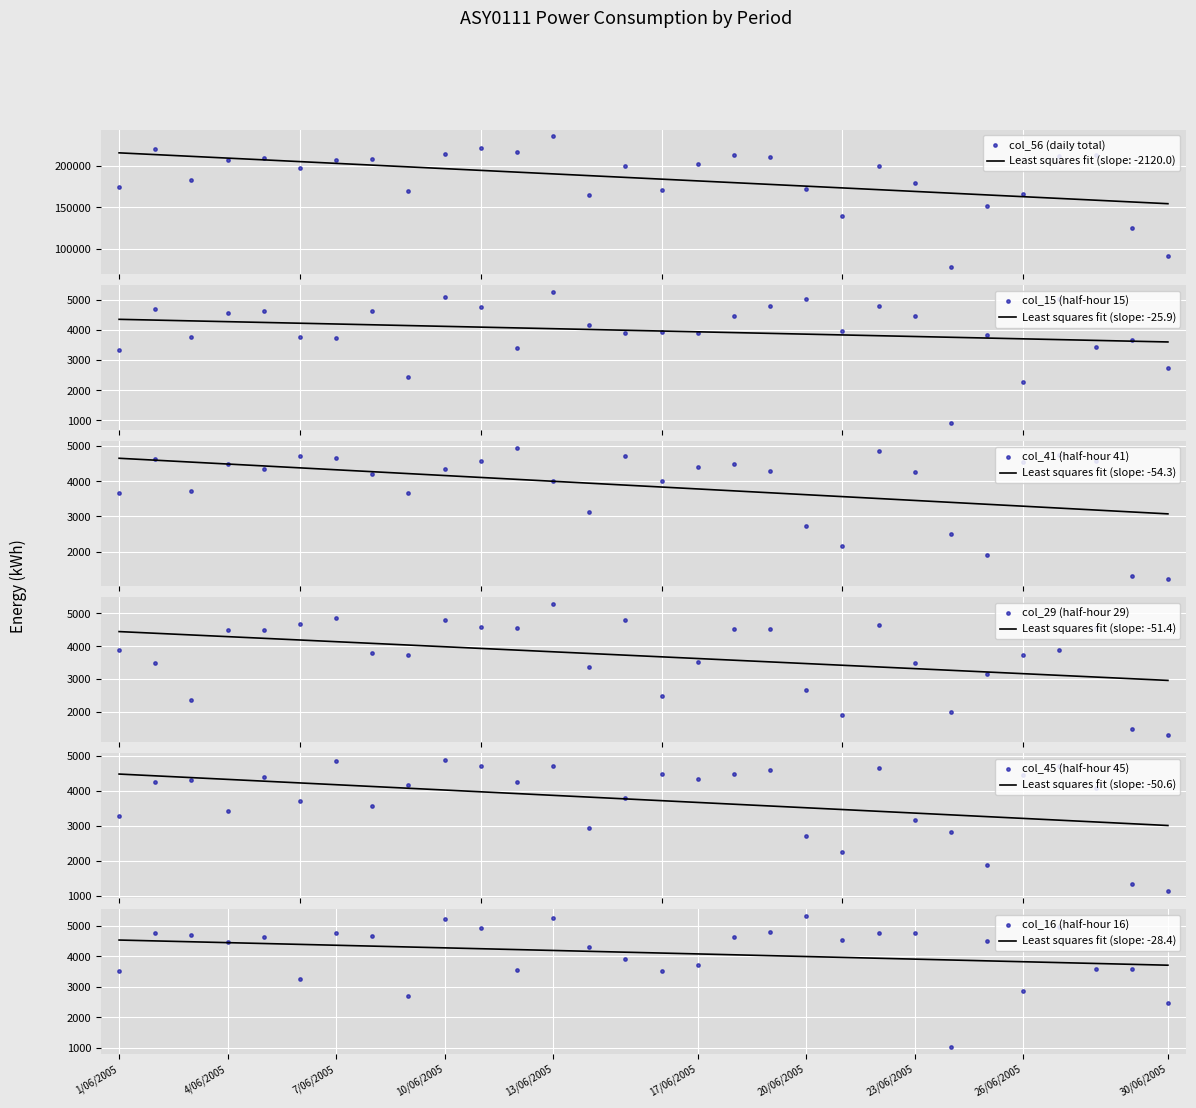

Which series has the largest total across all categories?

col_56 (daily total)